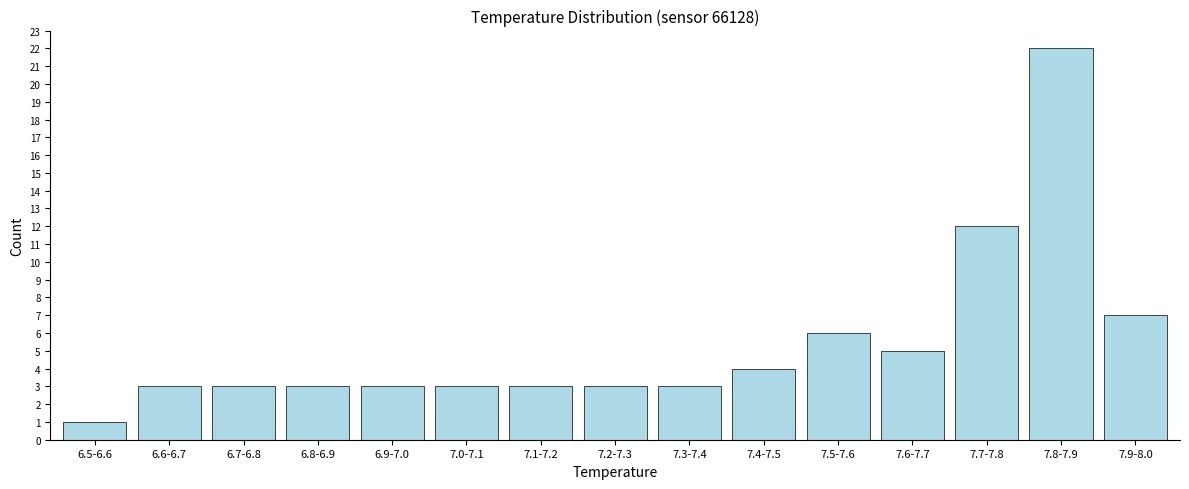

Reading left to right, transcribe all the data shown in this chart.

1	3	3	3	3	3	3	3	3	4	6	5	12	22	7